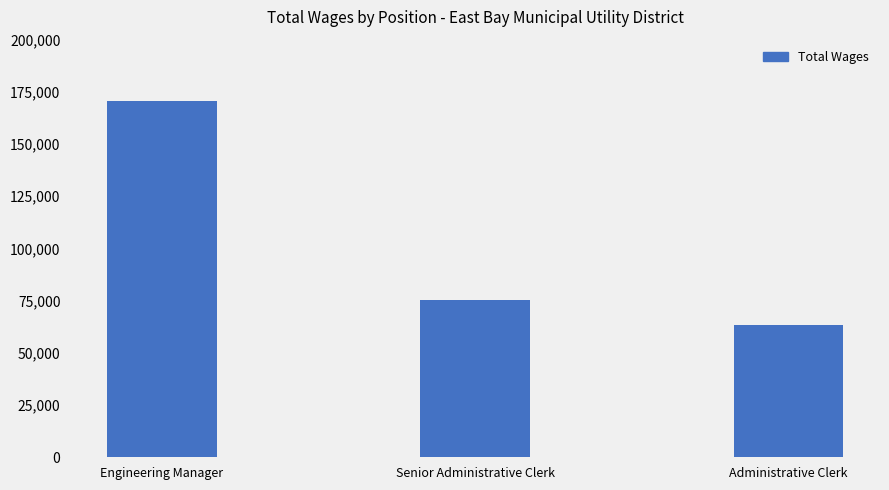

Reading left to right, transcribe all the data shown in this chart.

170529	75330	63570